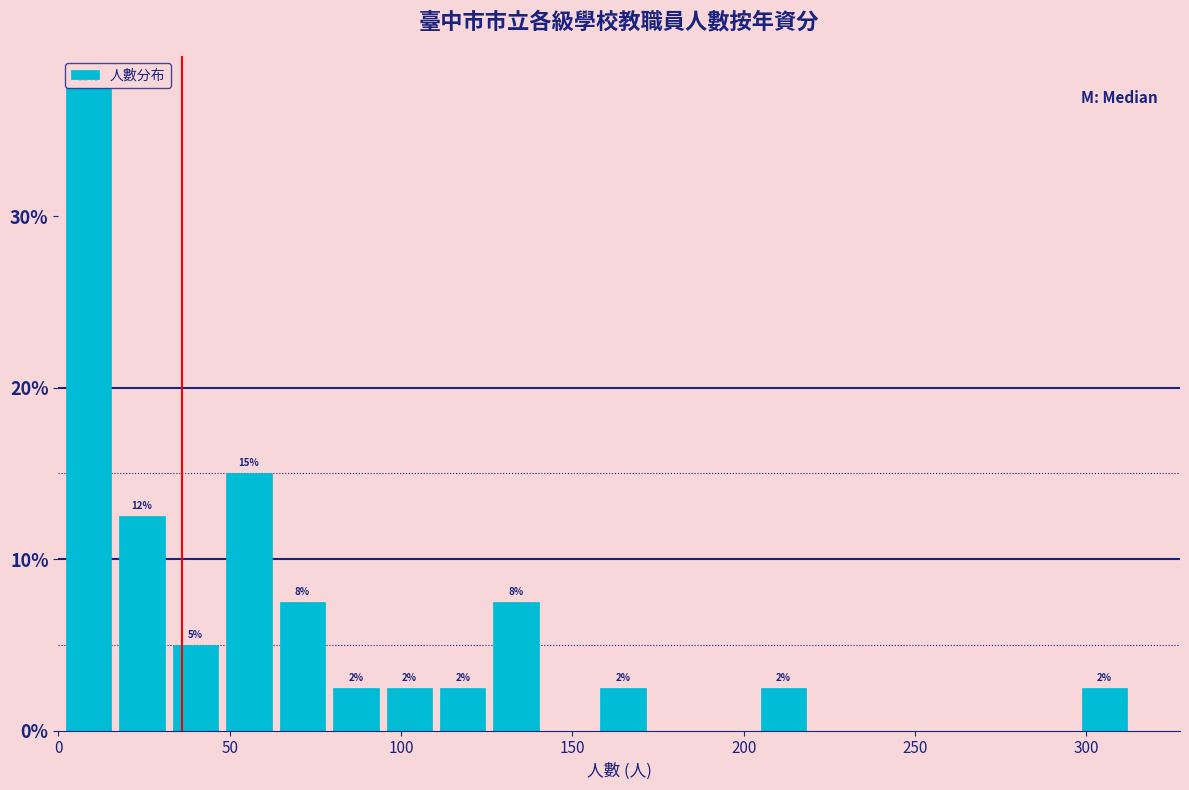

Read against the x-axis, roughly where is the centre of the tallest bar?

10